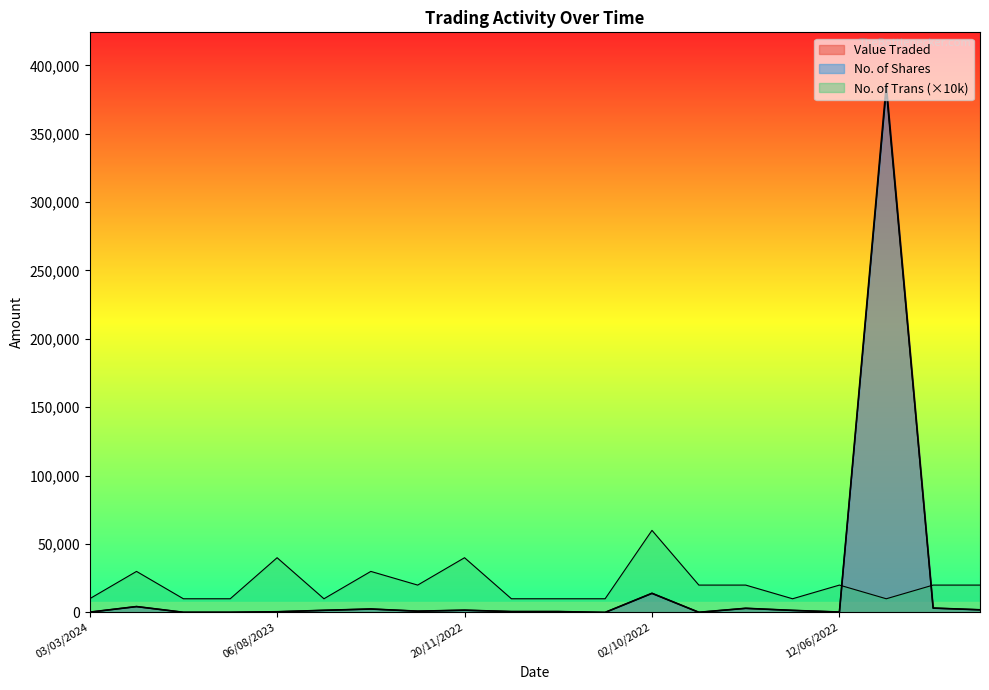

What is the difference between the maximum and minimum values in the No. of Shares series?

381709